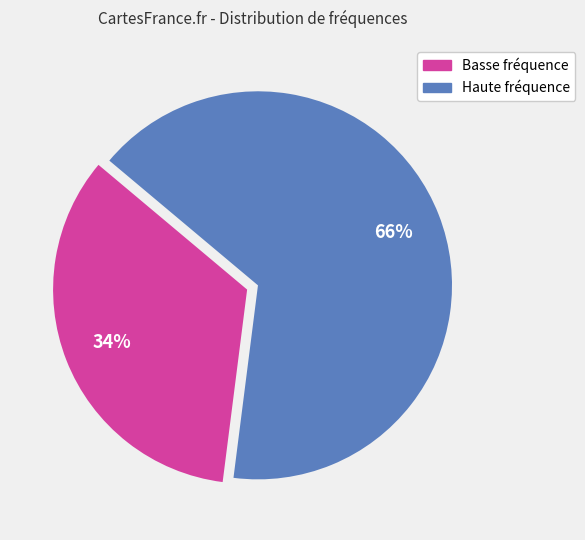

Approximately how many times larger is the value at Basse fréquence compared to Haute fréquence?

0.5